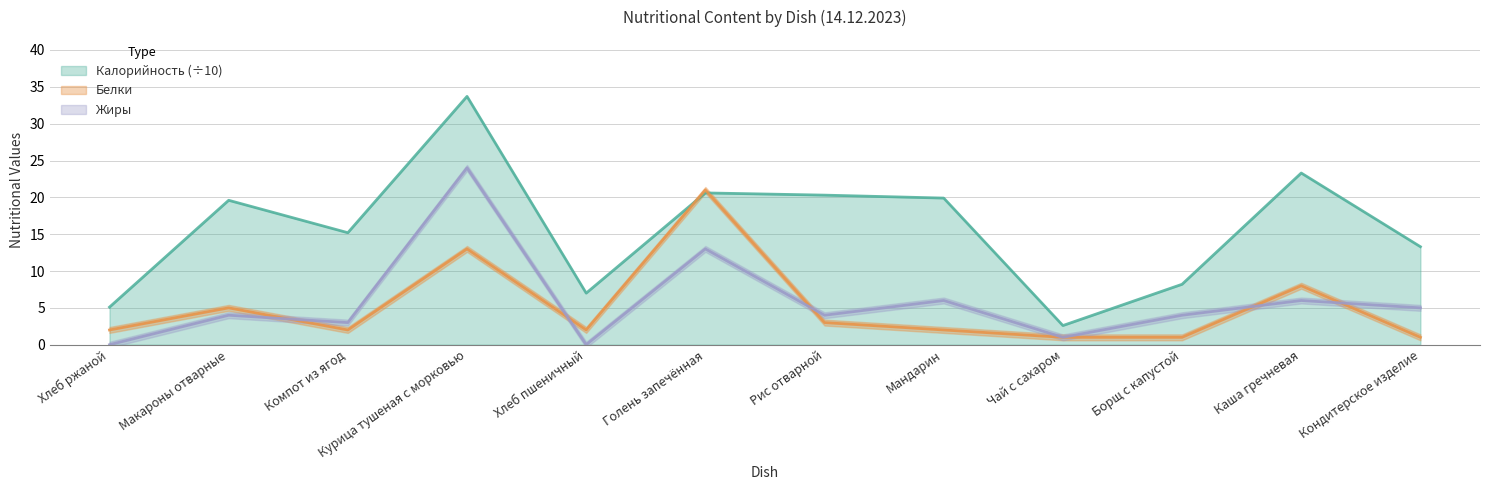

Read the Калорийность value at Макароны отварные.

19.6